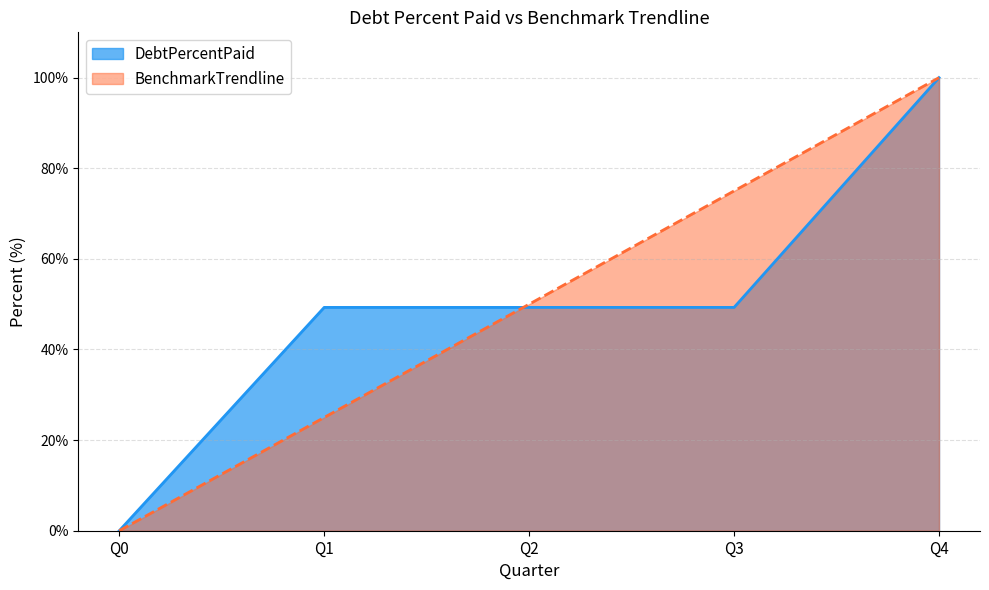

True or false: BenchmarkTrendline and DebtPercentPaid cross at least once.

True